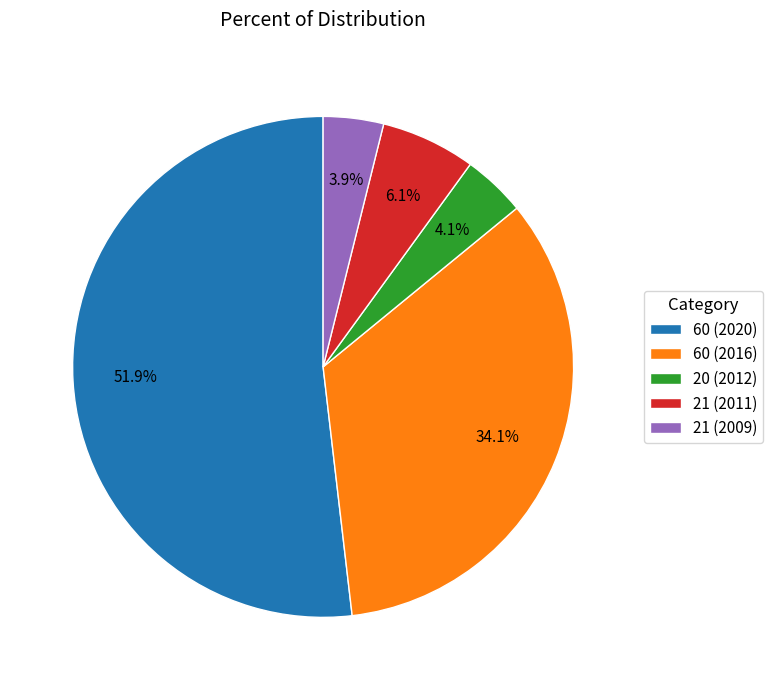

What percentage is the 60 (2020) slice, to the nearest percent?

52%